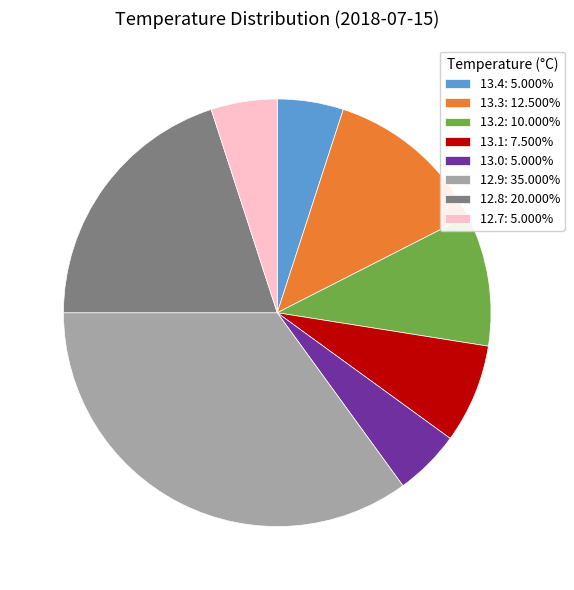

Is there any slice that represents more than half of the pie?

No